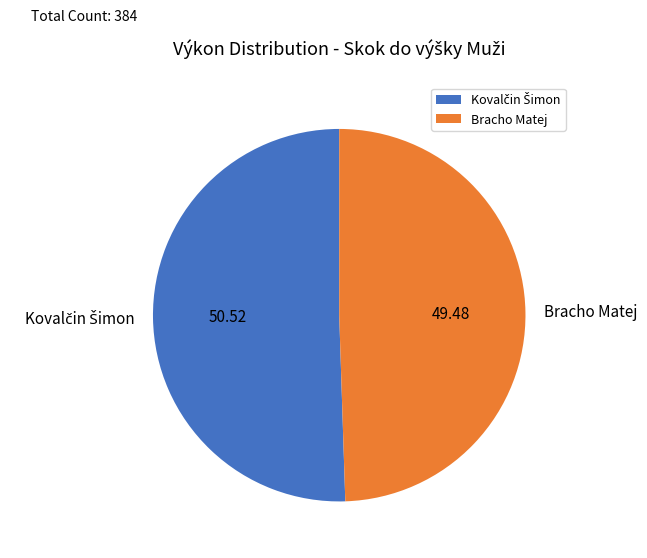

What is the smallest slice in the pie chart?

Bracho Matej